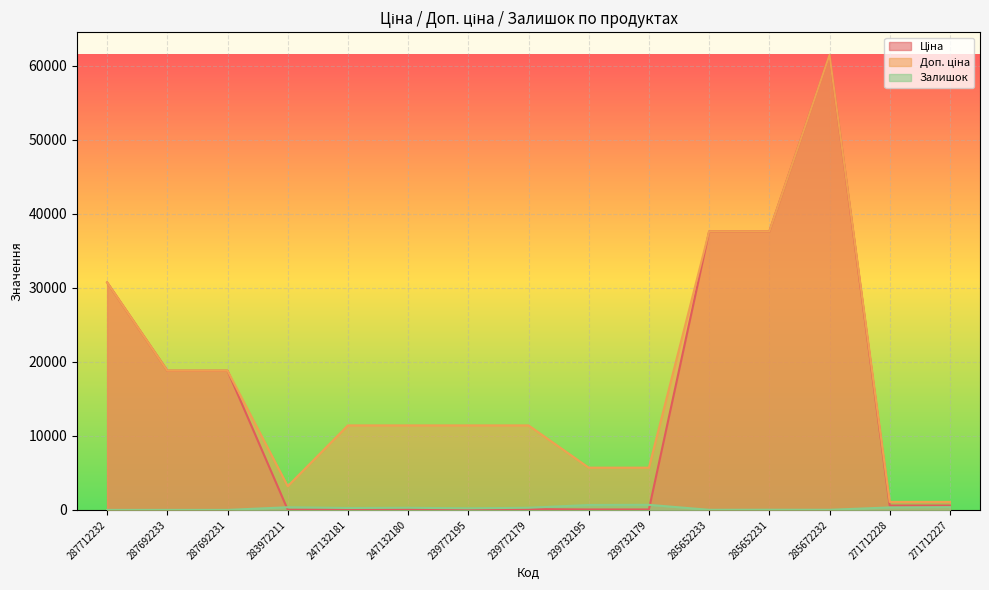

Which has a higher value, 271712227 or 239732179?

271712227